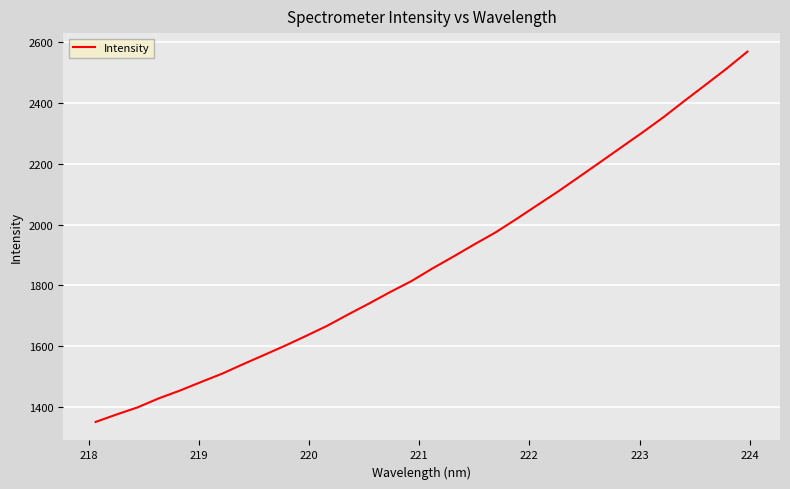

What is the smallest value displayed?

1351.6